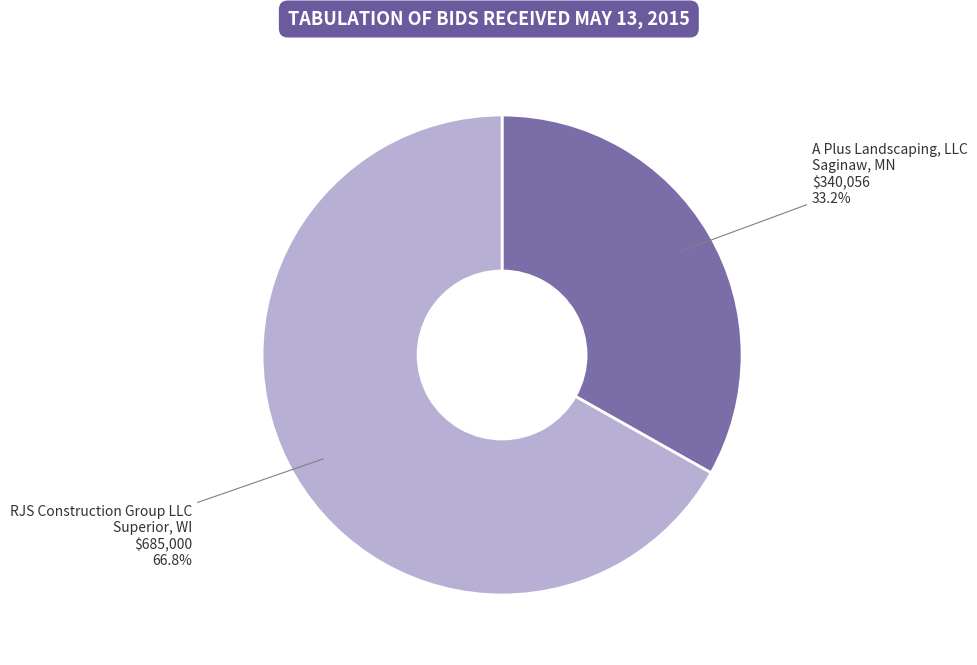

Rank the categories by value from highest to lowest.

RJS Construction Group LLC Superior, WI, A Plus Landscaping, LLC Saginaw, MN